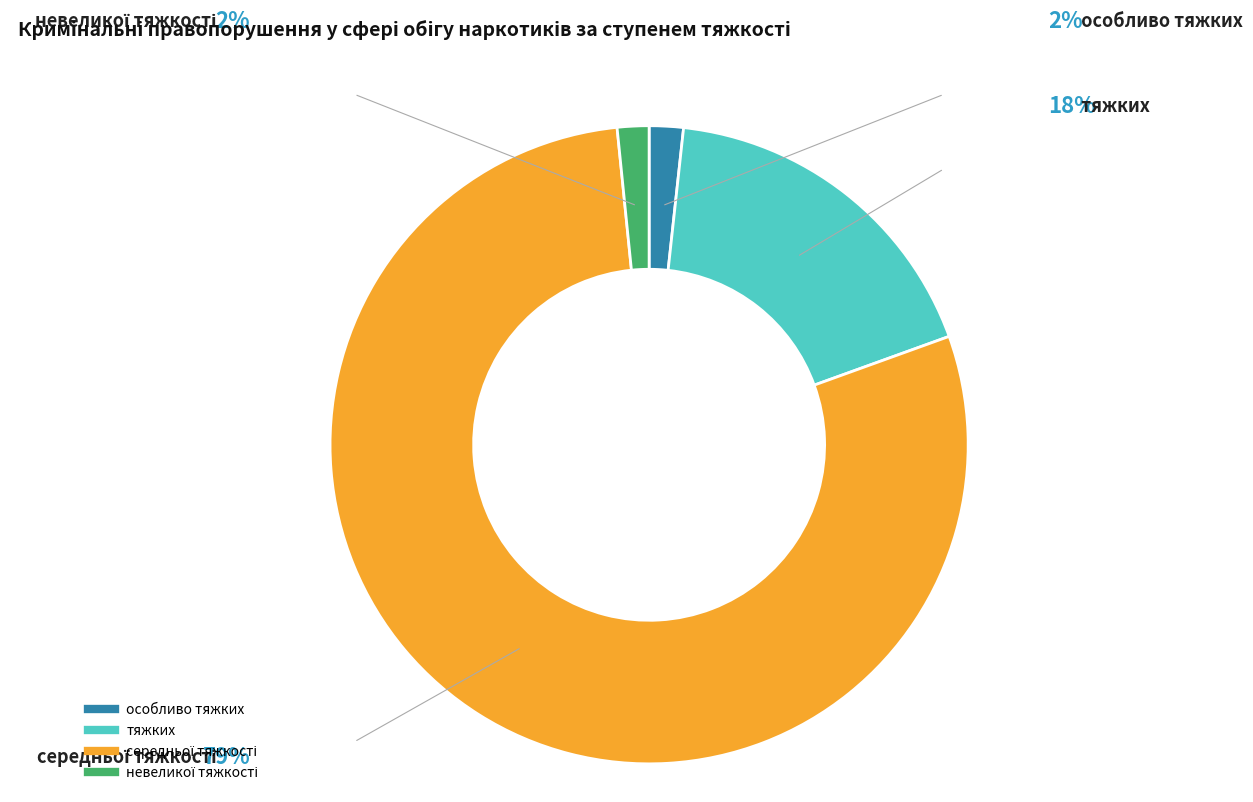

The особливо тяжких slice represents 13% of the pie. True or false?

False